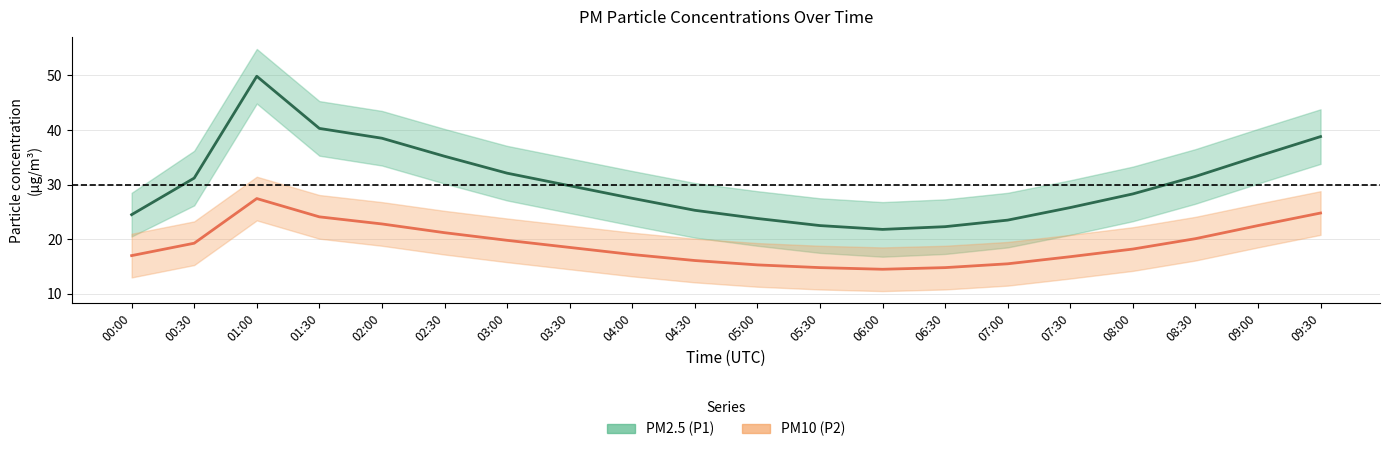

What is the value of the PM10 (P2) point at the 11th from the left?

15.3